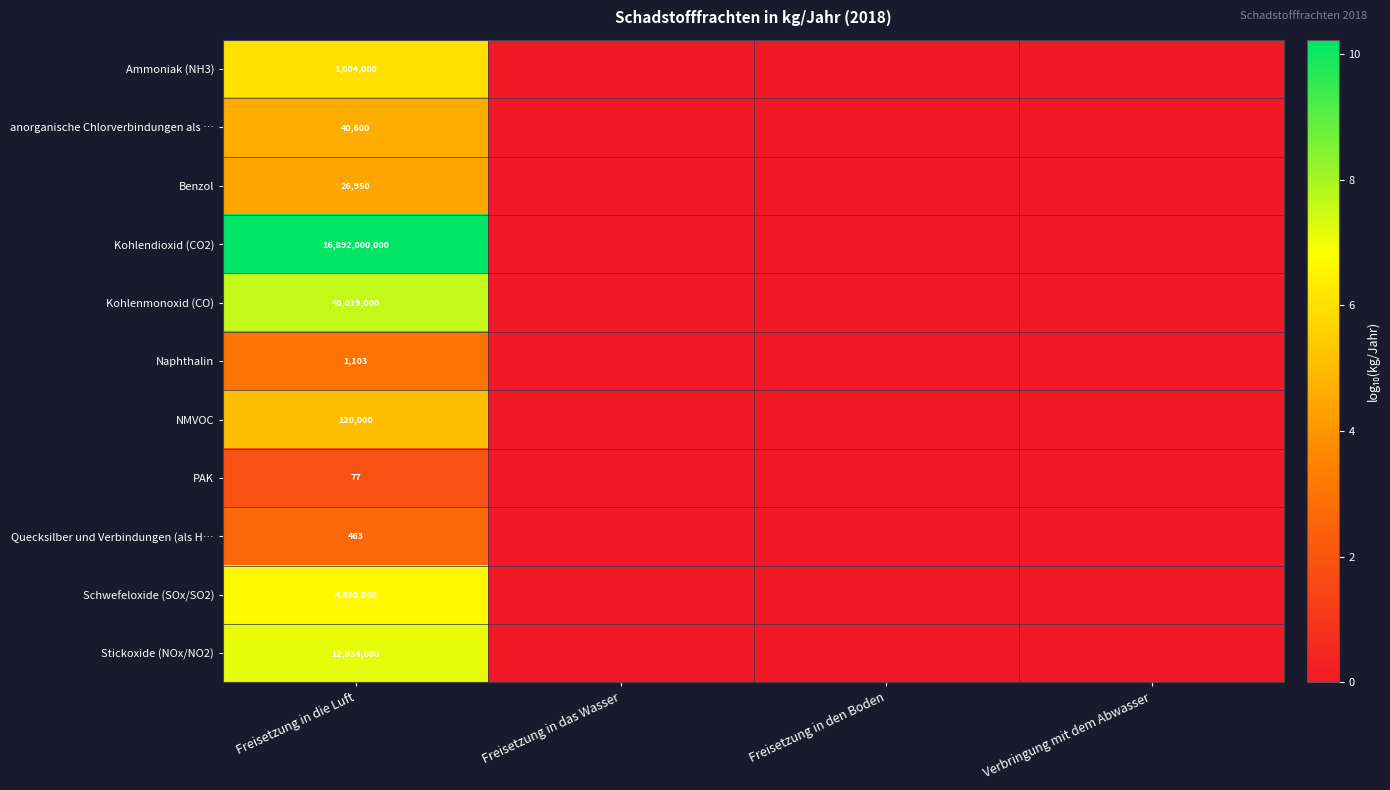

Rank the series at Freisetzung in die Luft from highest to lowest value.

Kohlendioxid (CO2), Kohlenmonoxid (CO), Stickoxide (NOx/NO2), Schwefeloxide (SOx/SO2), Ammoniak (NH3), NMVOC, anorganische Chlorverbindungen als …, Benzol, Naphthalin, Quecksilber und Verbindungen (als H…, PAK